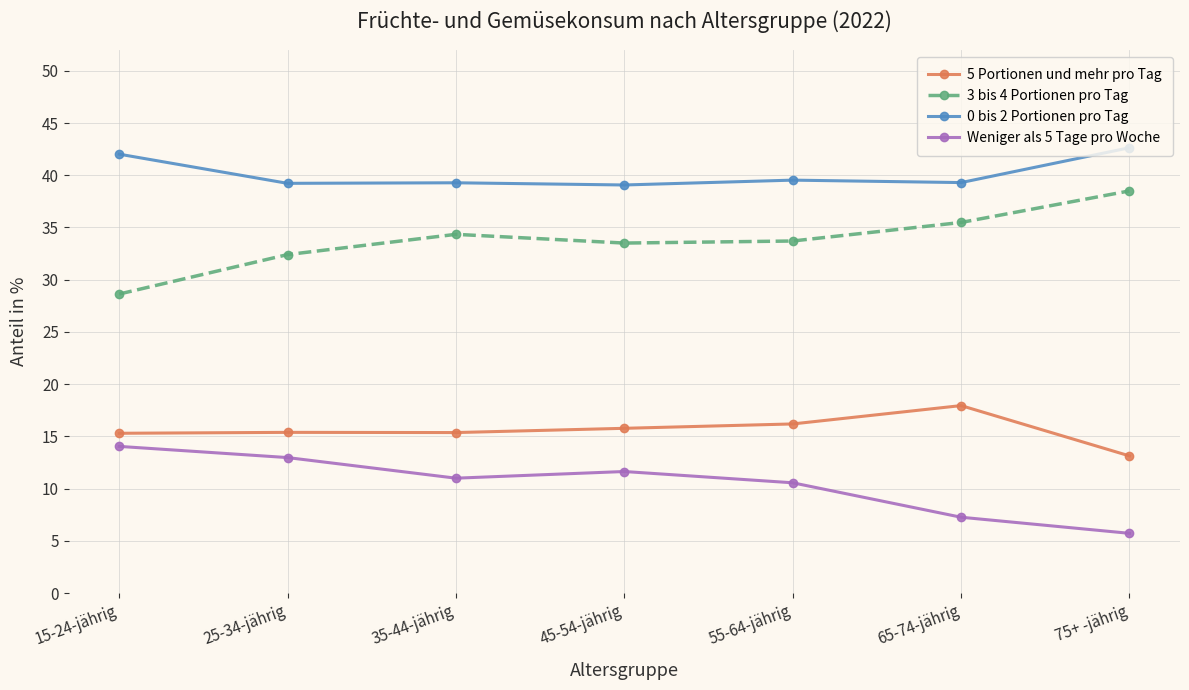

What position from the right is 55-64-jährig?

3